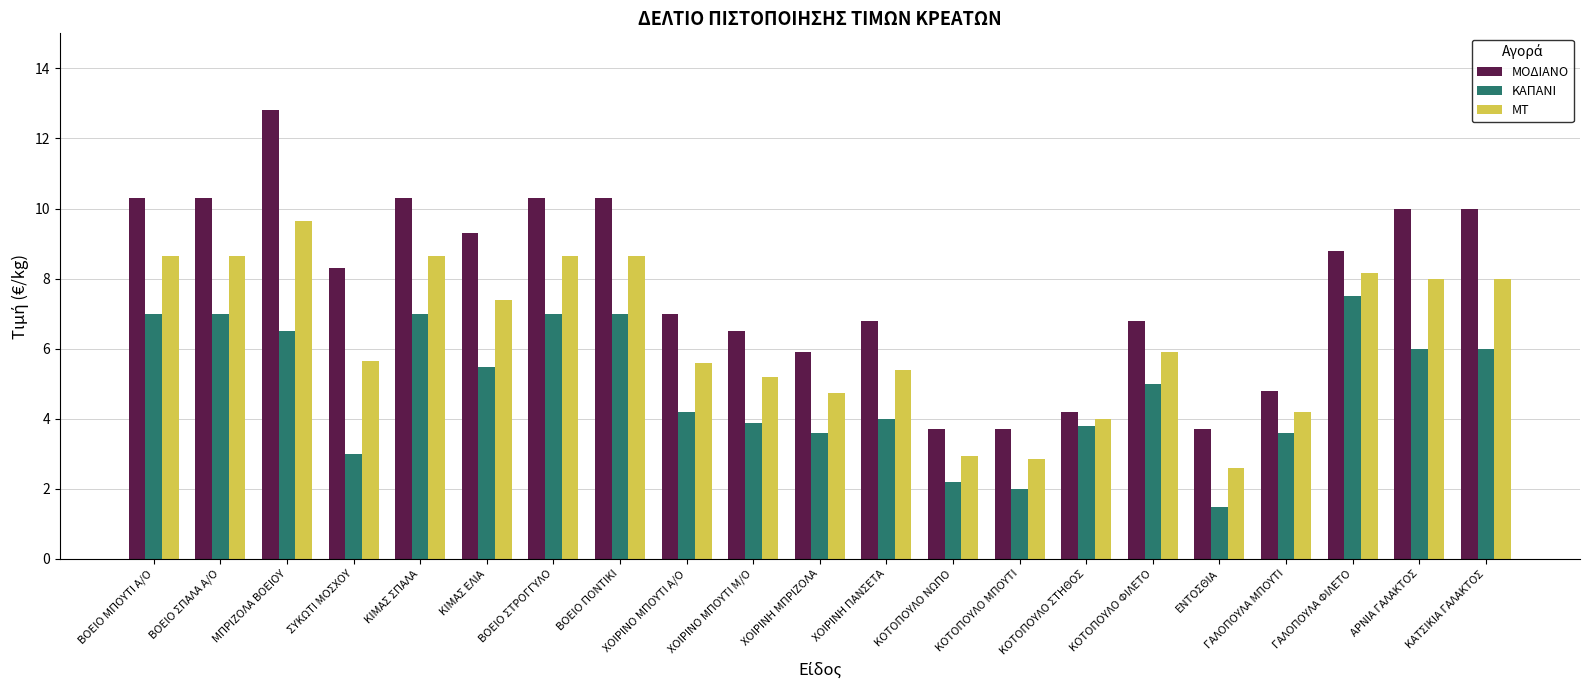

At how many categories does at least one series exceed 12?

1